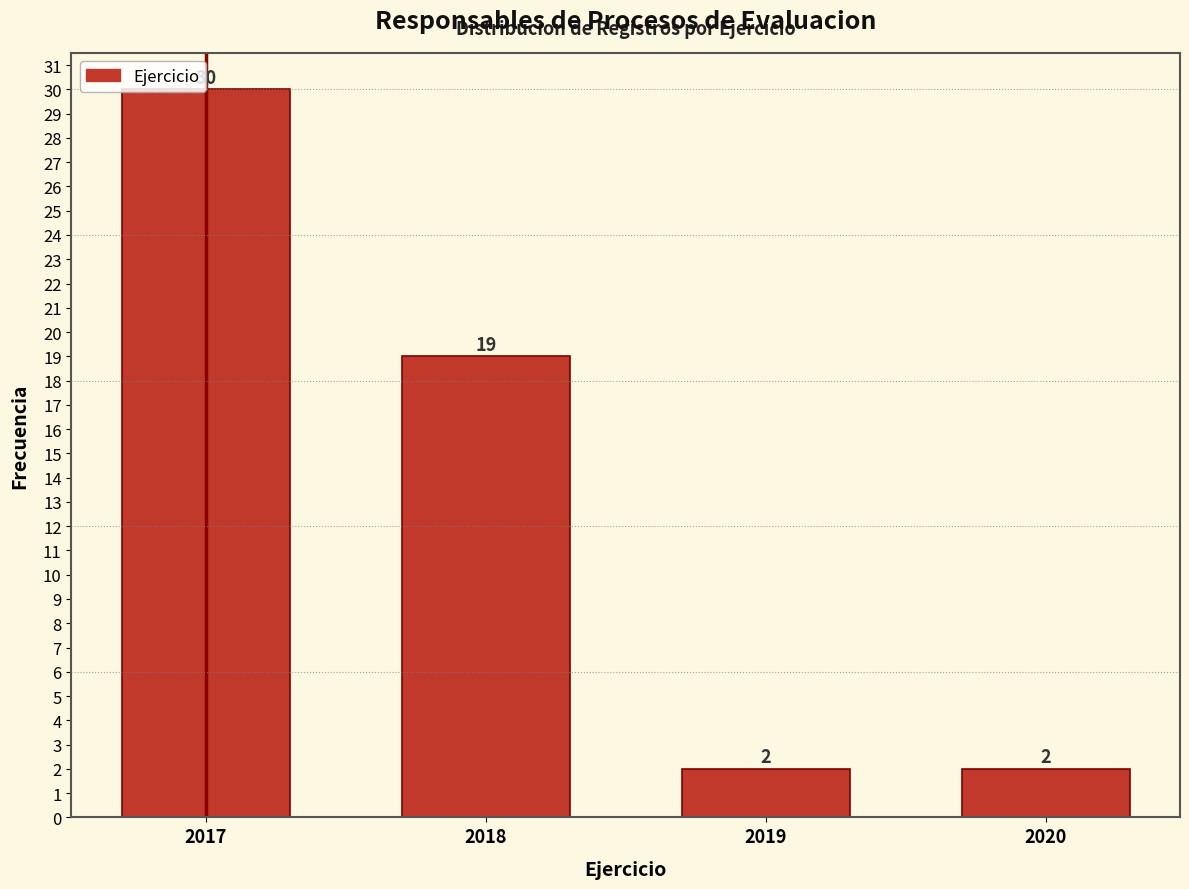

Which label corresponds to the largest value in the chart?

2017